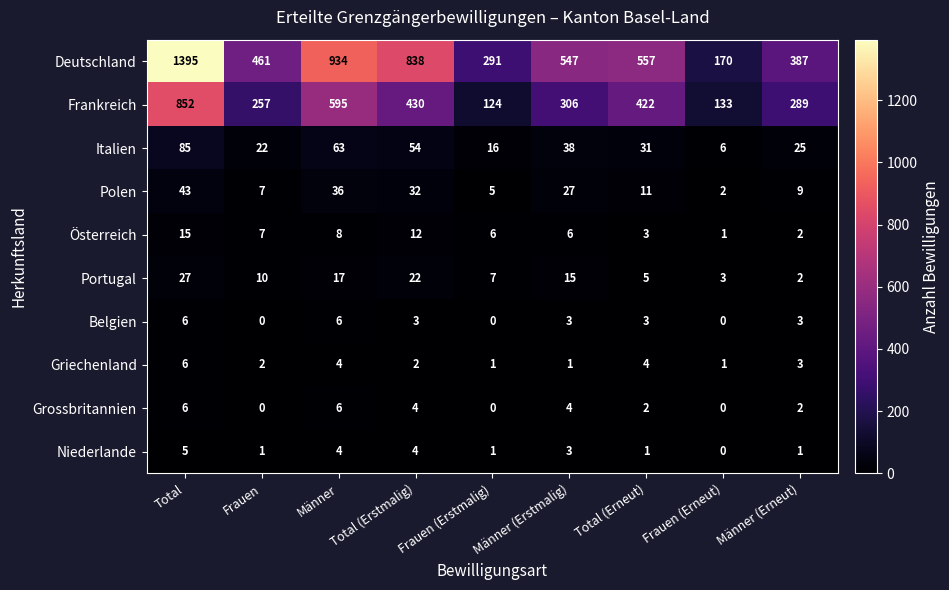

Which series has the largest total across all categories?

Deutschland